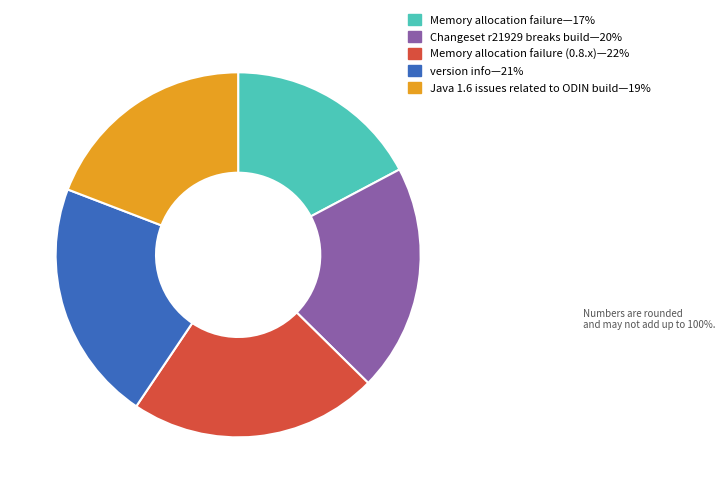

Is there a majority slice in this chart?

No